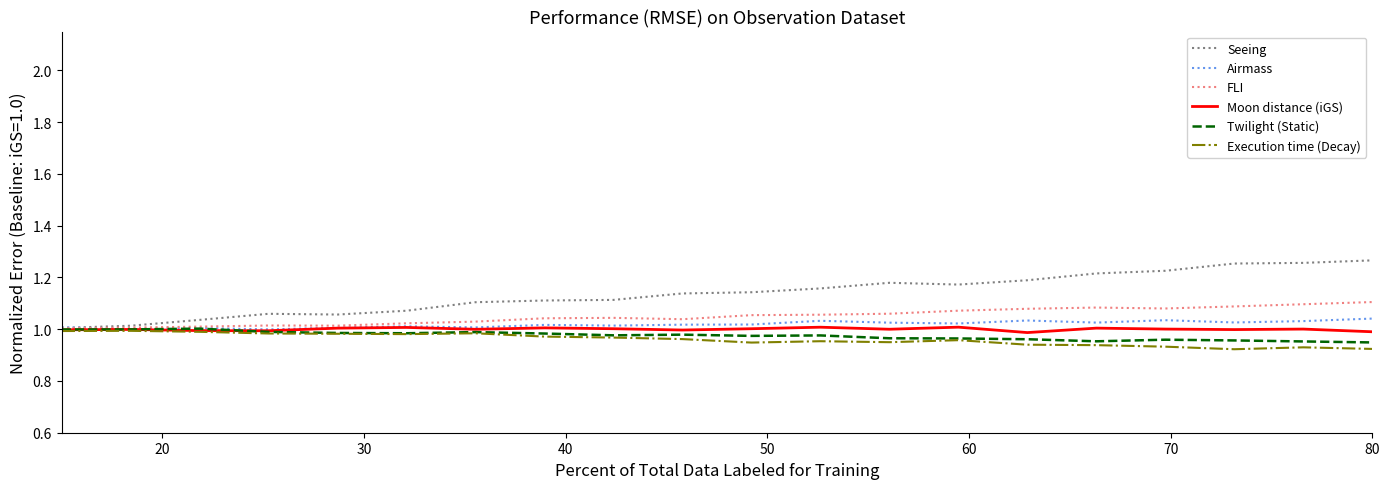

Is this an area chart (filled region under the line)?

No